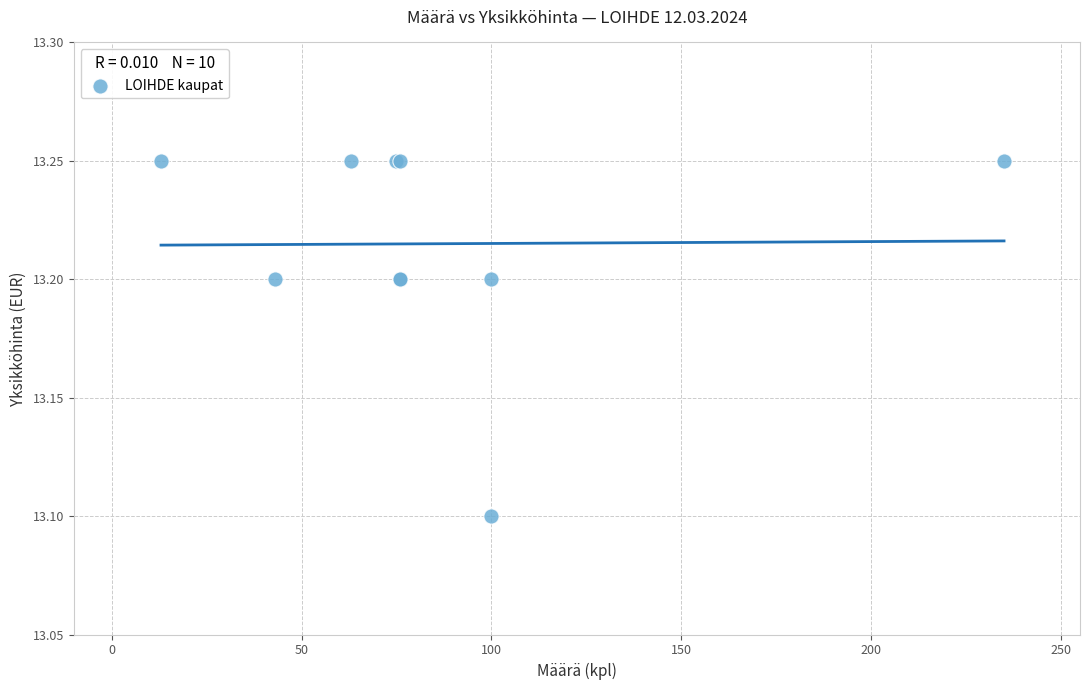

What Y value in the scatter plot is closest to 13?

13.1